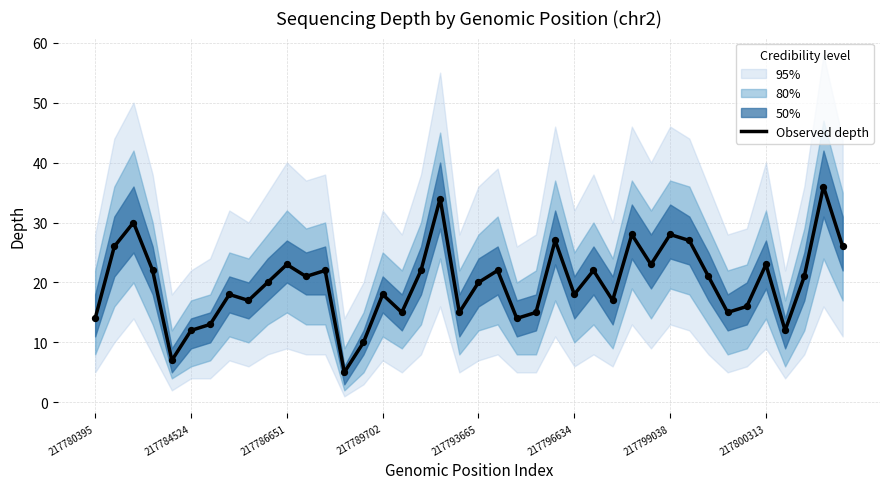

What is the highest value of the Observed depth series?

36